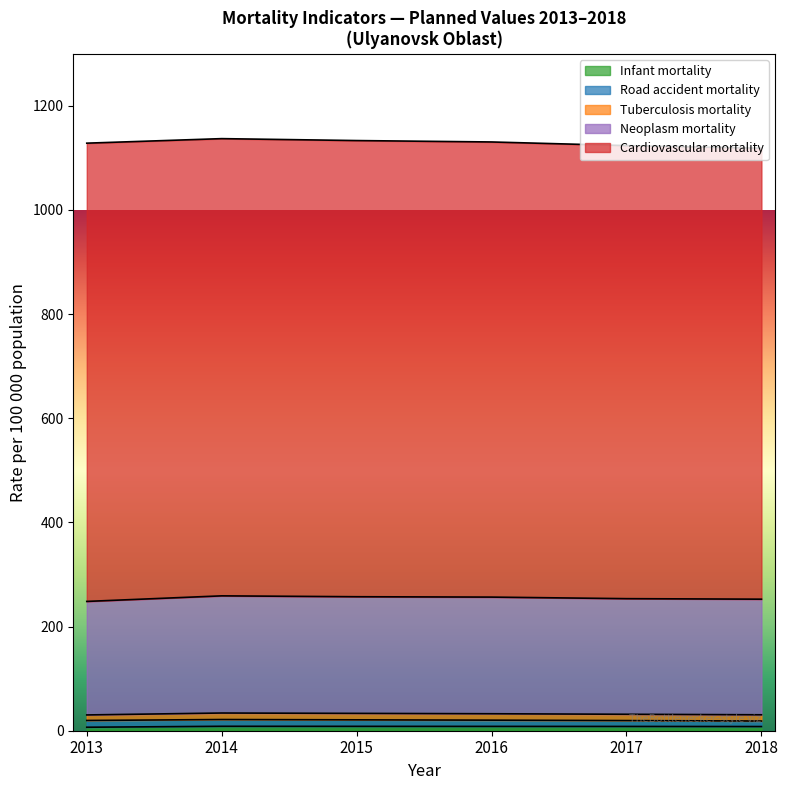

Where is the first local minimum?

2013